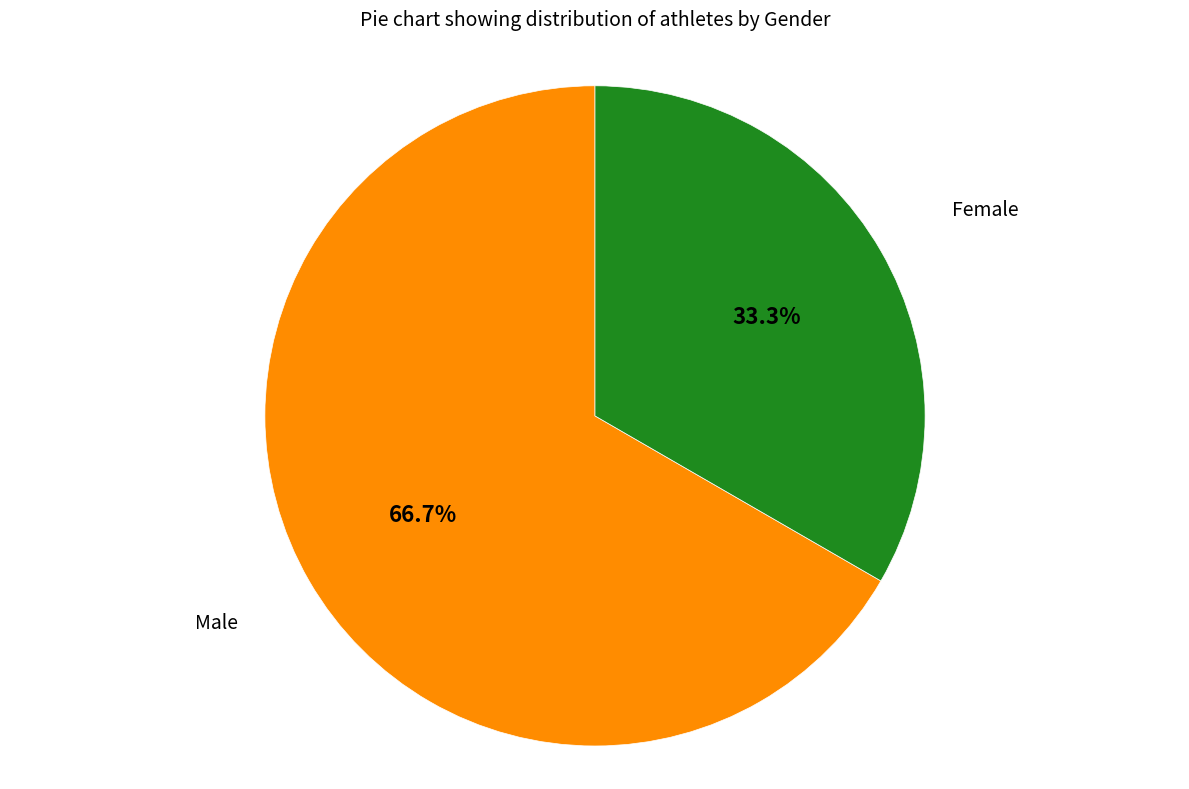

Does any single category account for the majority?

Yes